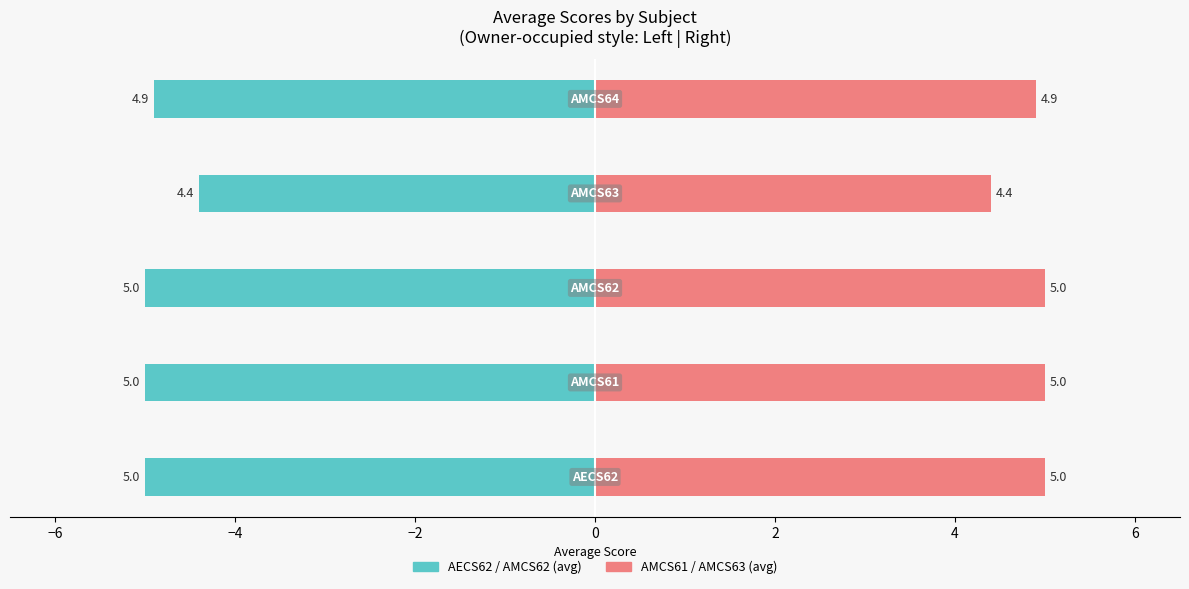

How many bars are there in each group?

2